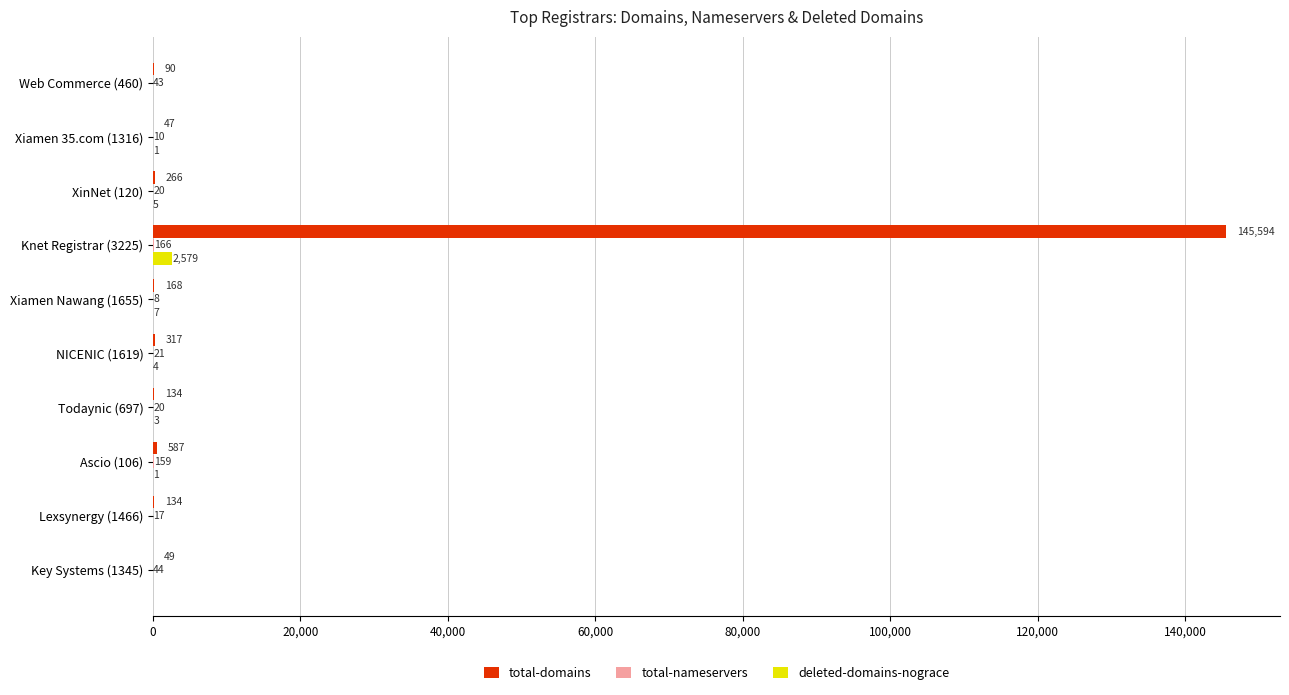

Count the number of categories in the chart.

10